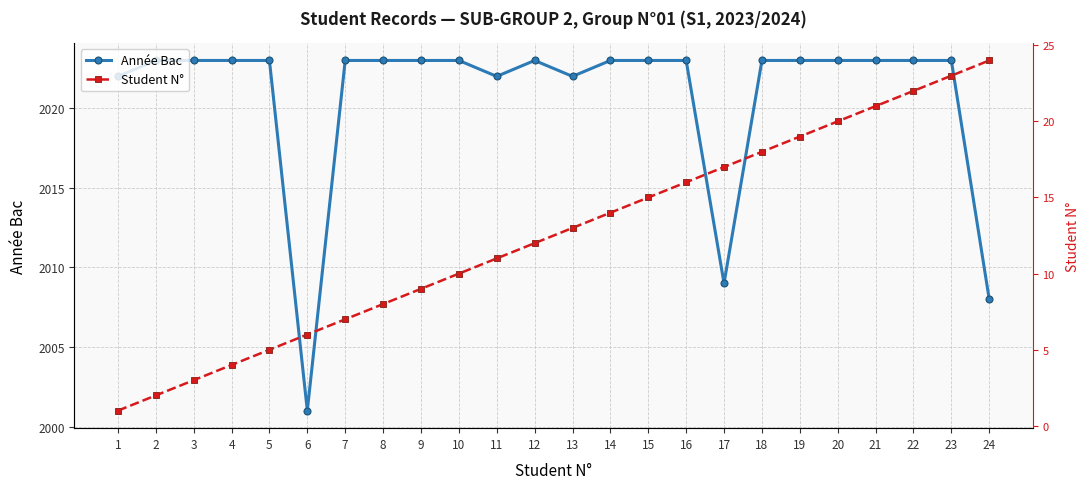

What is the sum of all Student N° values?

300